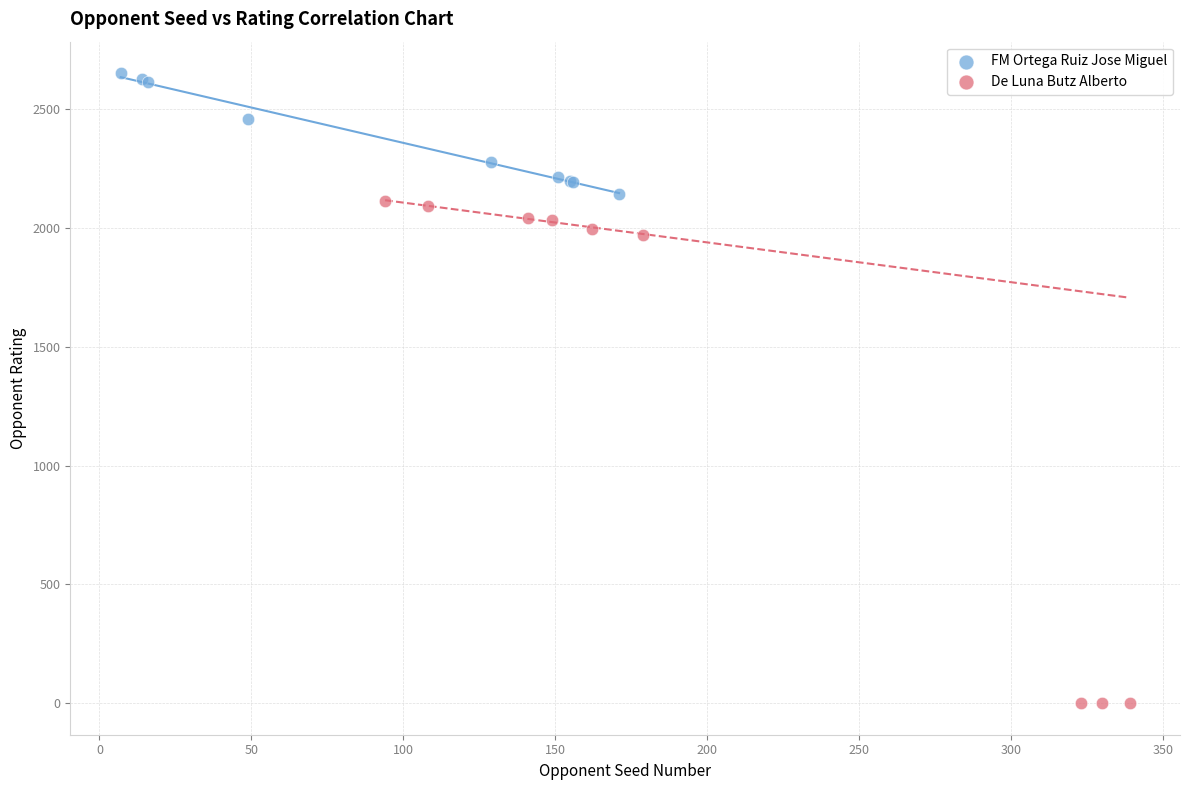

Which series has the largest Y range (max minus min)?

De Luna Butz Alberto